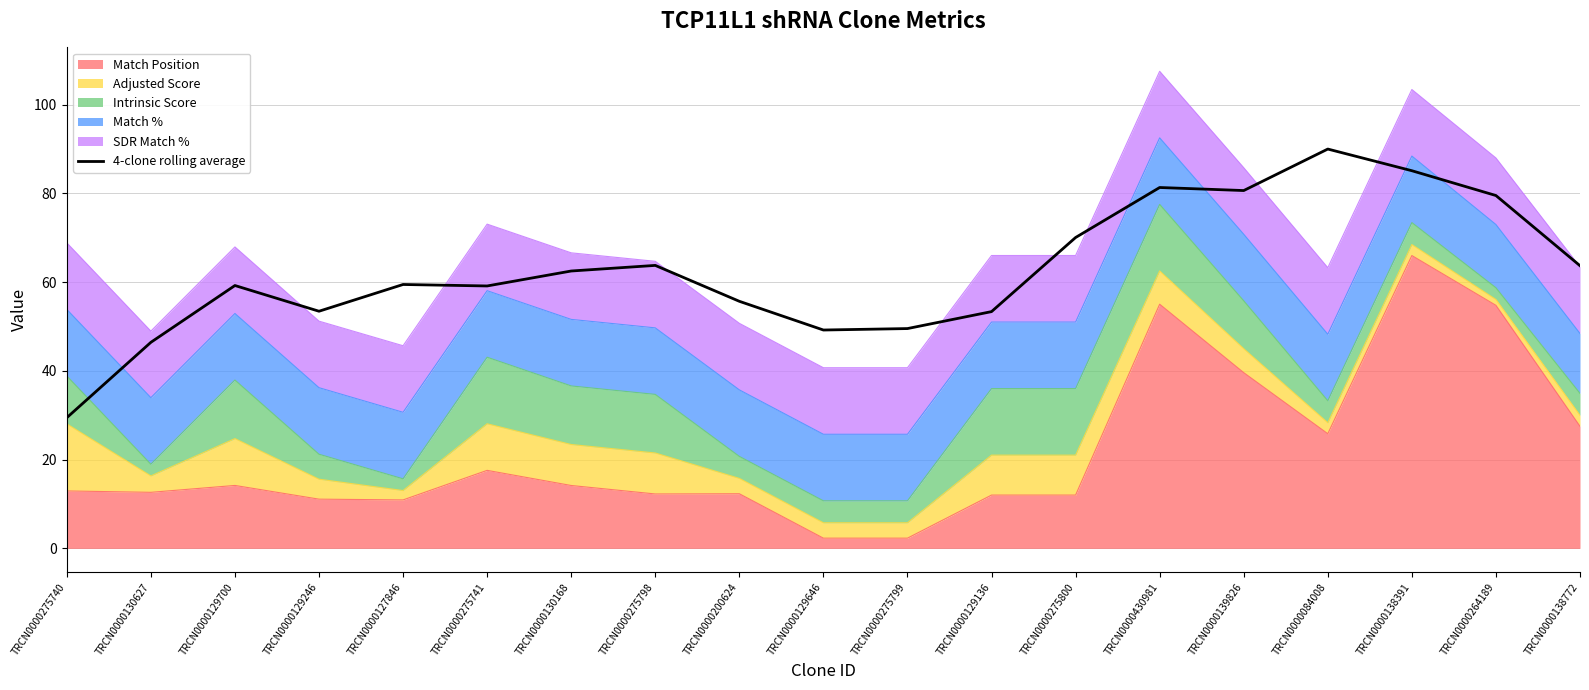

What is the difference between the second highest and minimum values?

55.7